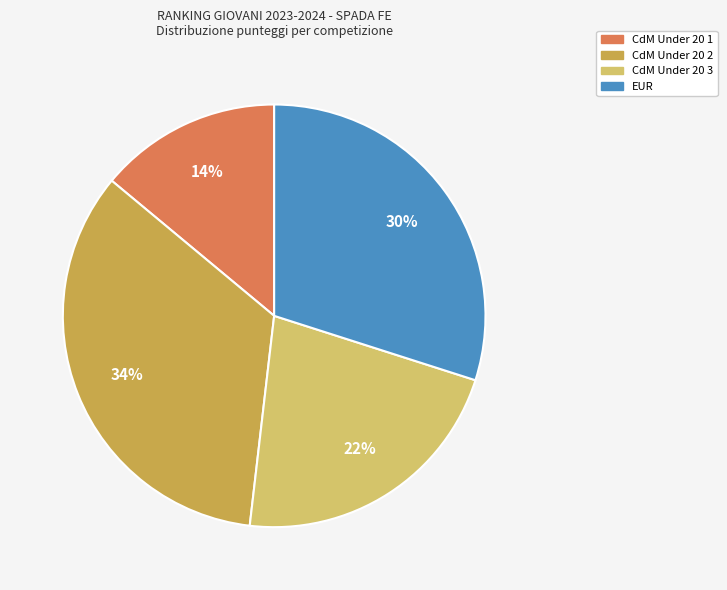

Does any single category account for the majority?

No